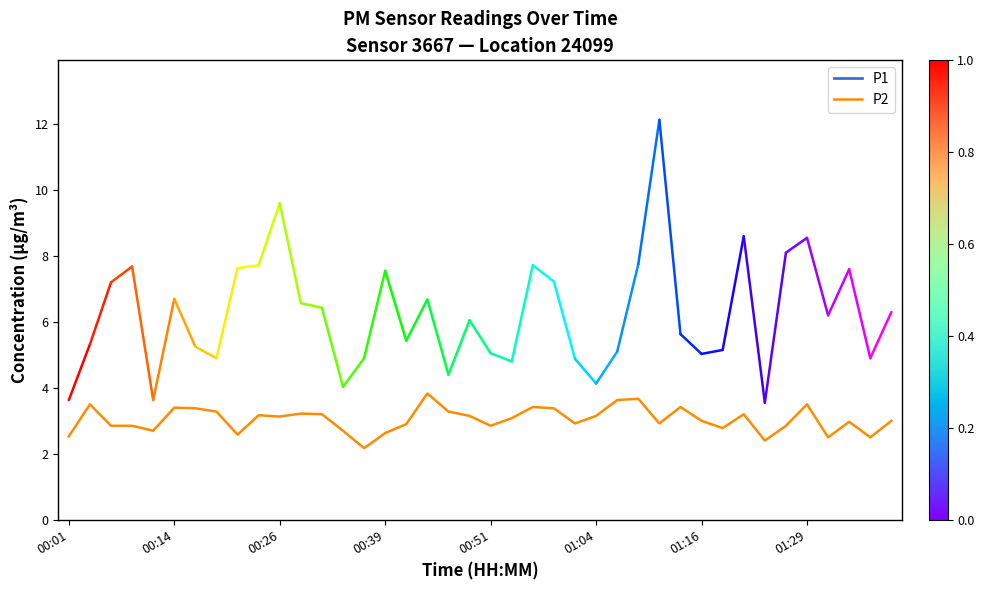

What is the maximum value shown in the chart?

3.8